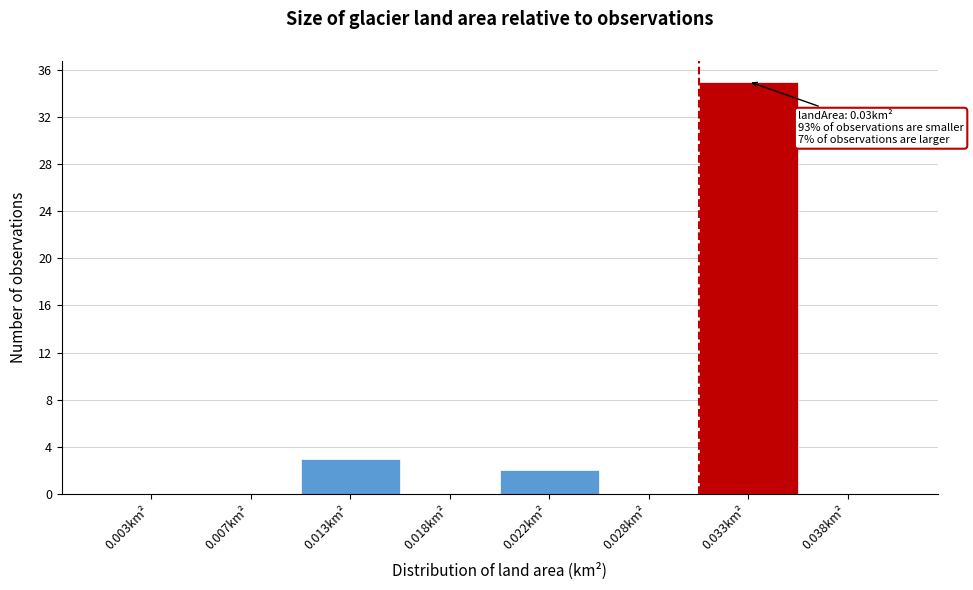

Reading right to left, extract all data points from this chart.

0.038km²=0	0.033km²=35	0.028km²=0	0.022km²=2	0.018km²=0	0.013km²=3	0.007km²=0	0.003km²=0